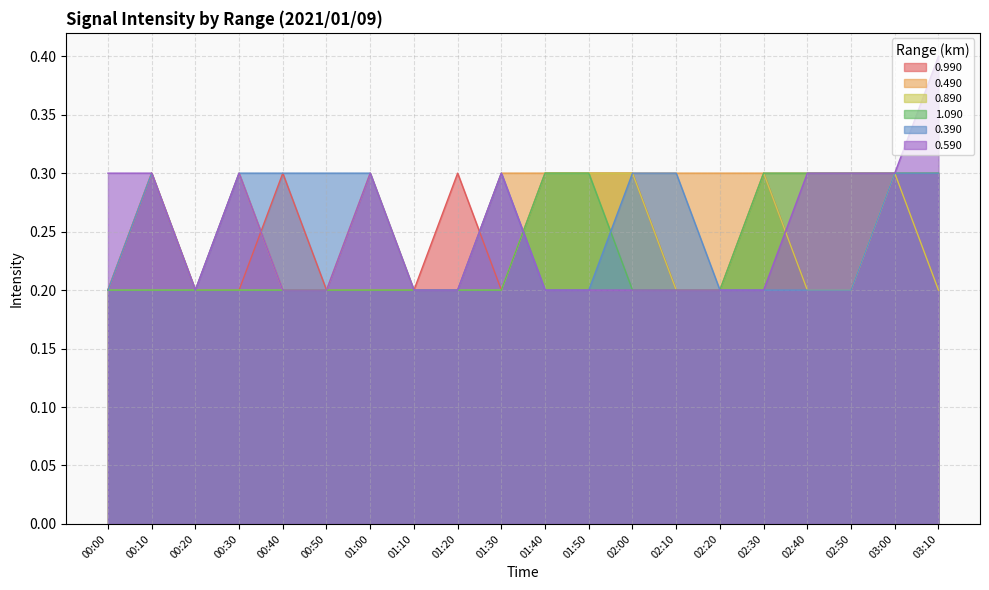

In 0.390, how many points are lower than both neighbors (excluding endpoints)?

1